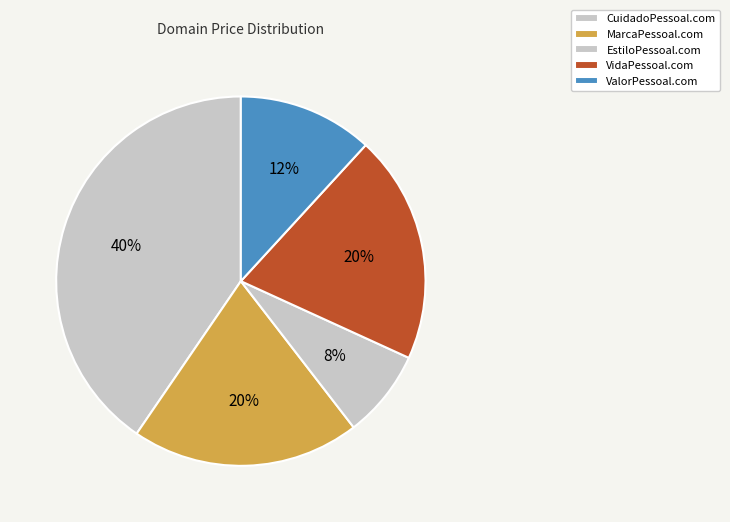

To the nearest percent, what portion does EstiloPessoal.com represent?

8%